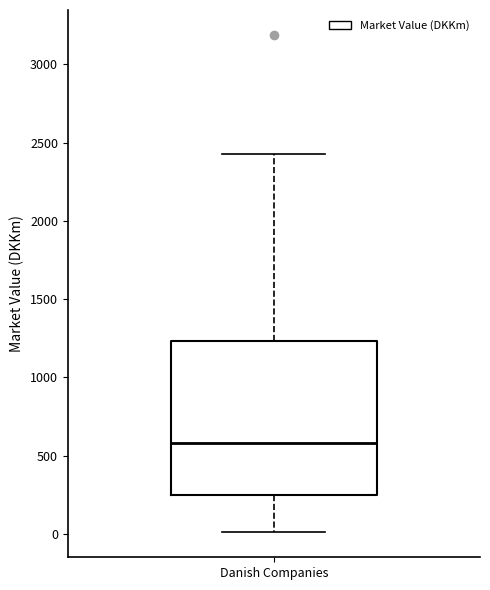

Where is the upper edge of the box for Danish Companies on the y-axis? The values are not printed on the chart, so give them approximately, as read against the axis.

1250